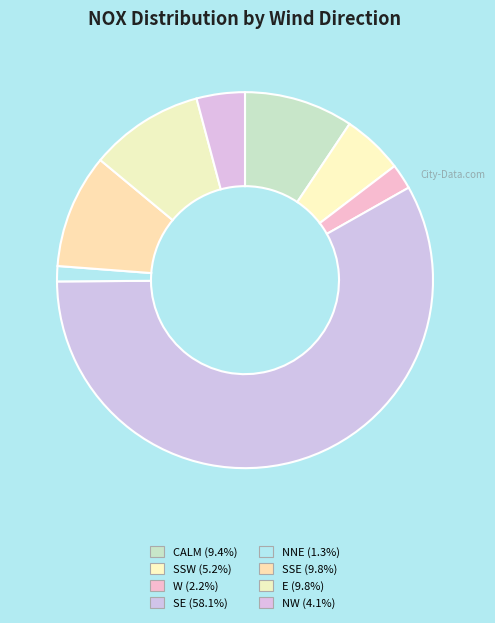

How many slices are in this pie chart?

8